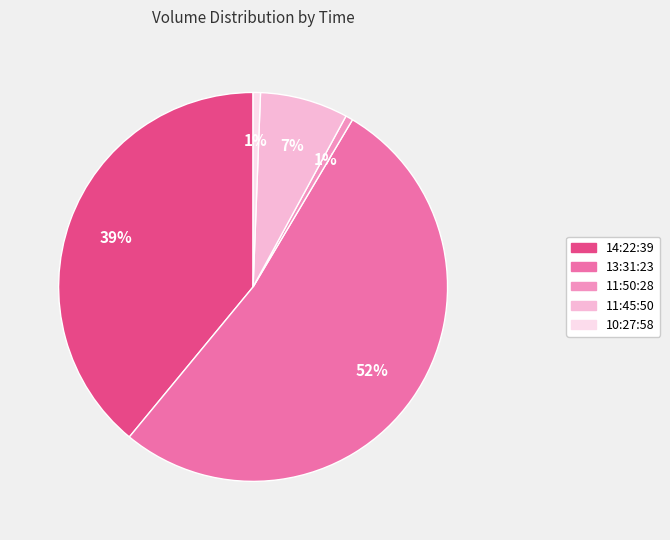

How many slices are in this pie chart?

5